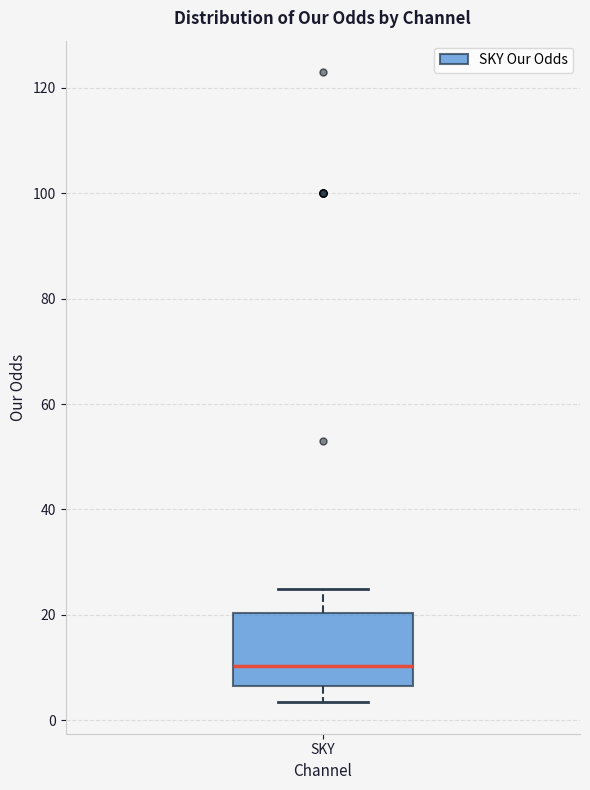

Read this box plot against the y-axis: the position of the median line, the range covered by the box, and the ends of both whiskers. The values are not printed on the chart, so give them approximately, as read against the axis.

median 10, box 6 to 20, whiskers 4 to 24